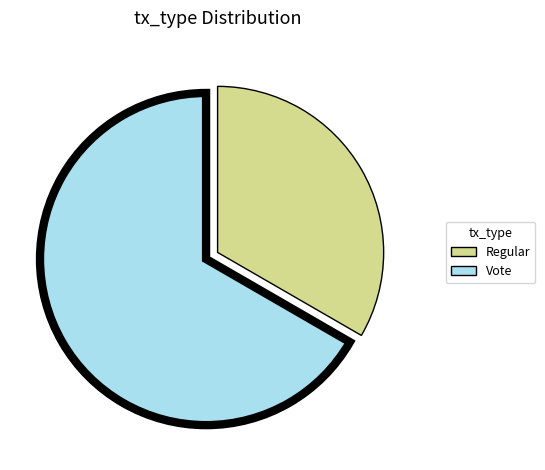

Which slice is the smallest?

Regular